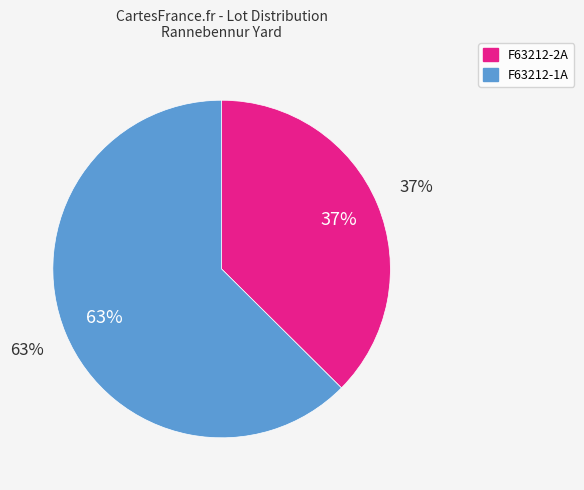

How many slices are in this pie chart?

2